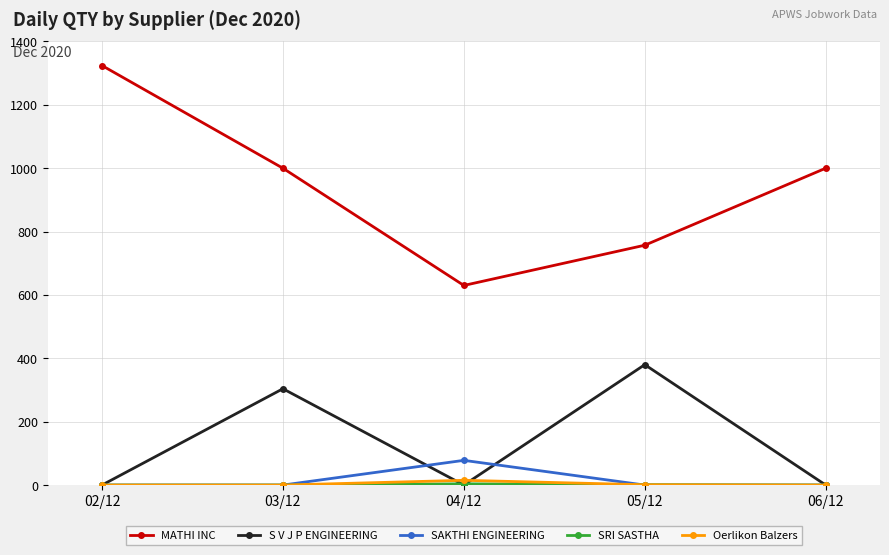

True or false: S V J P ENGINEERING and MATHI INC intersect in this chart.

False